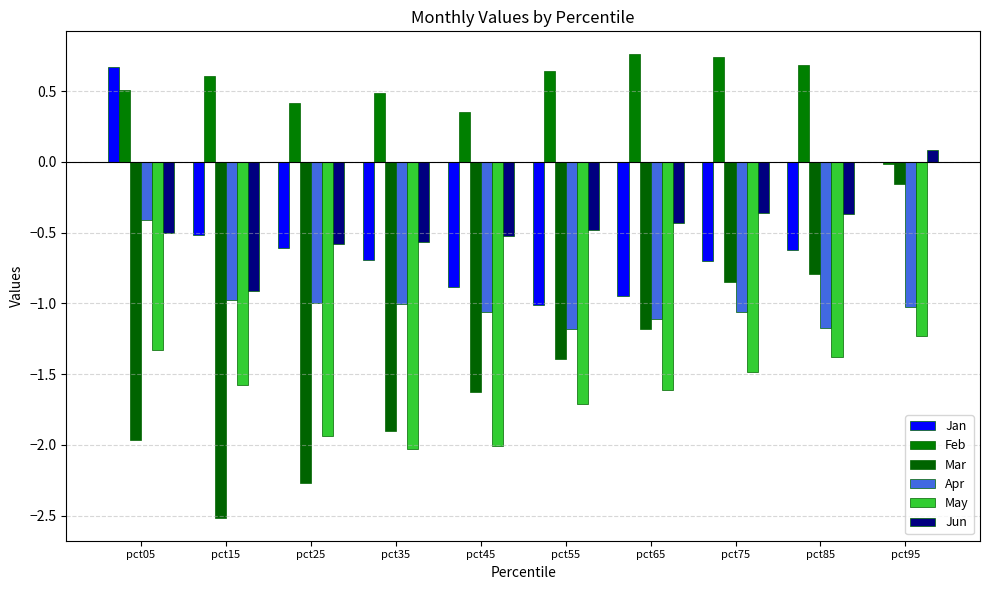

How many values in Feb are above zero?

9